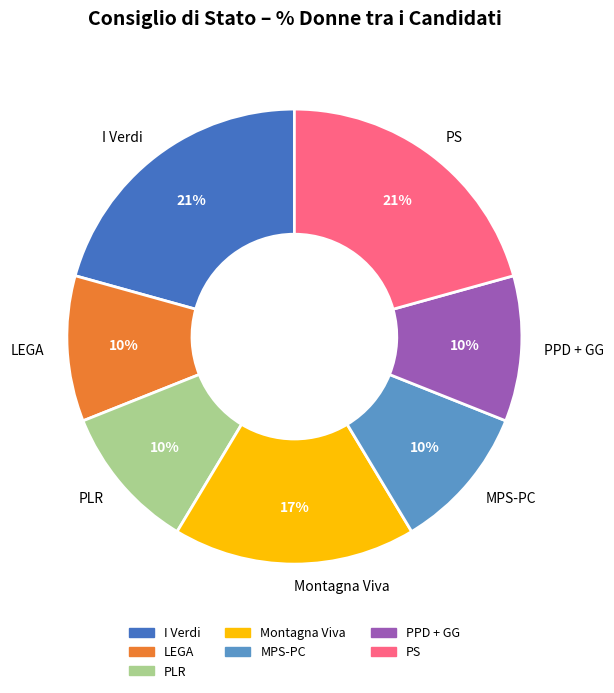

Is it true that I Verdi is 14% of the pie?

False